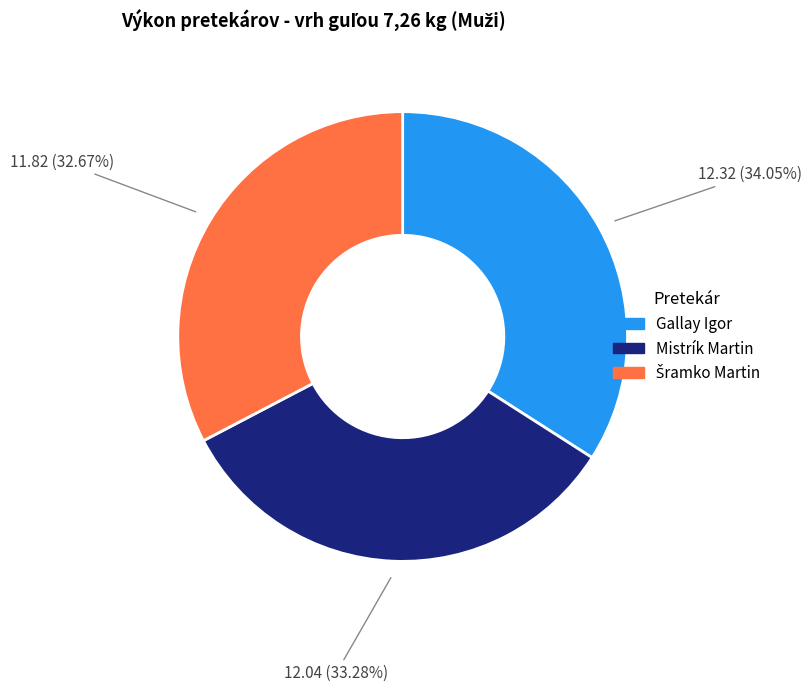

Approximately how many times larger is the value at Gallay Igor compared to Mistrík Martin?

1.0